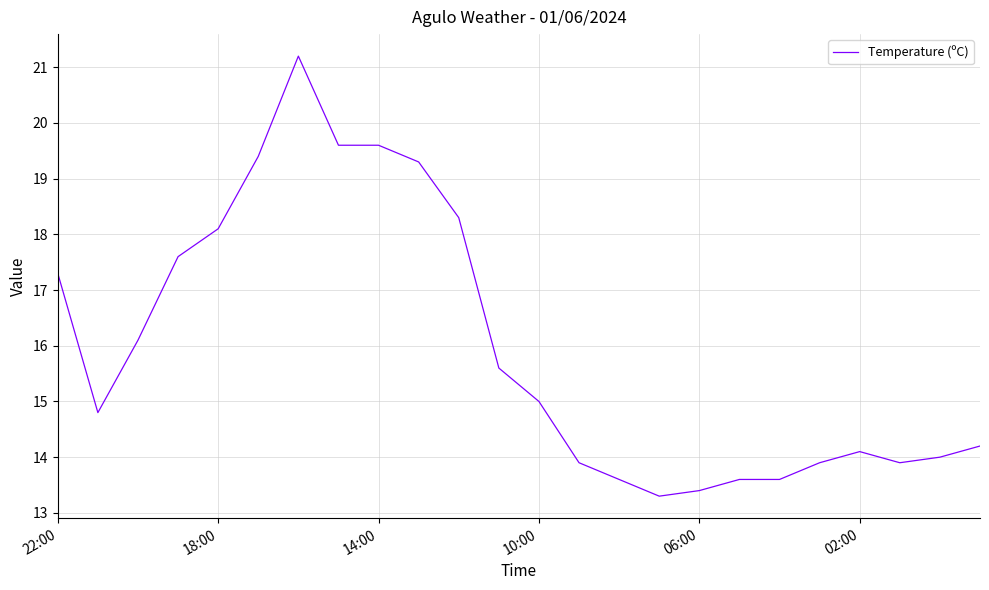

What is the smallest value displayed?

13.3